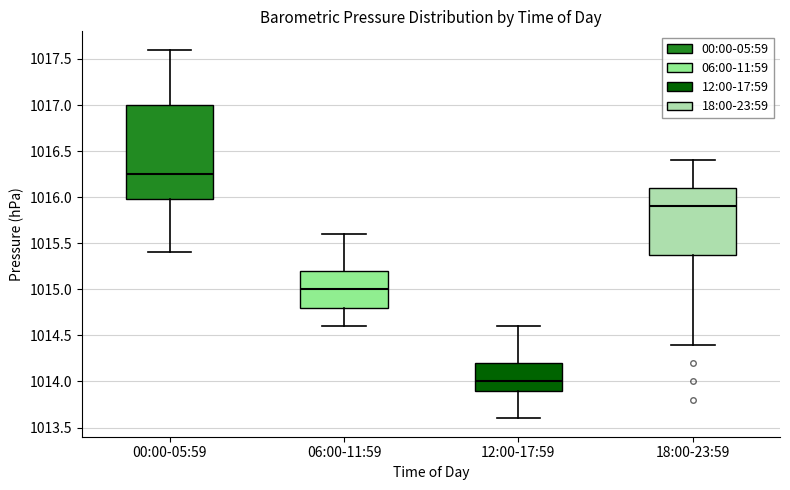

Reading left to right, read every box against the y-axis: the position of its median line, the range the box covers, and the ends of its whiskers. The values are not printed on the chart, so give them approximately, as read against the axis.

00:00-05:59: median 1016.25, box 1016.00 to 1017.00, whiskers 1015.40 to 1017.60
06:00-11:59: median 1015.00, box 1014.80 to 1015.20, whiskers 1014.60 to 1015.60
12:00-17:59: median 1014.00, box 1013.90 to 1014.20, whiskers 1013.60 to 1014.60
18:00-23:59: median 1015.90, box 1015.40 to 1016.10, whiskers 1014.40 to 1016.40